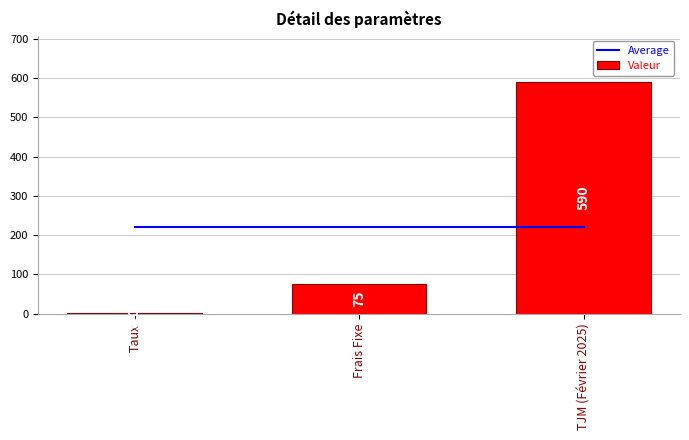

Which series changed the most between Frais Fixe and TJM (Février 2025)?

Valeur